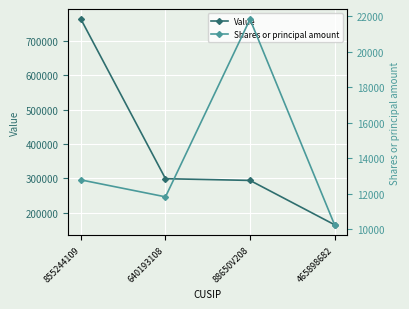

What is the difference between the second highest and minimum values in the Value series?

134000